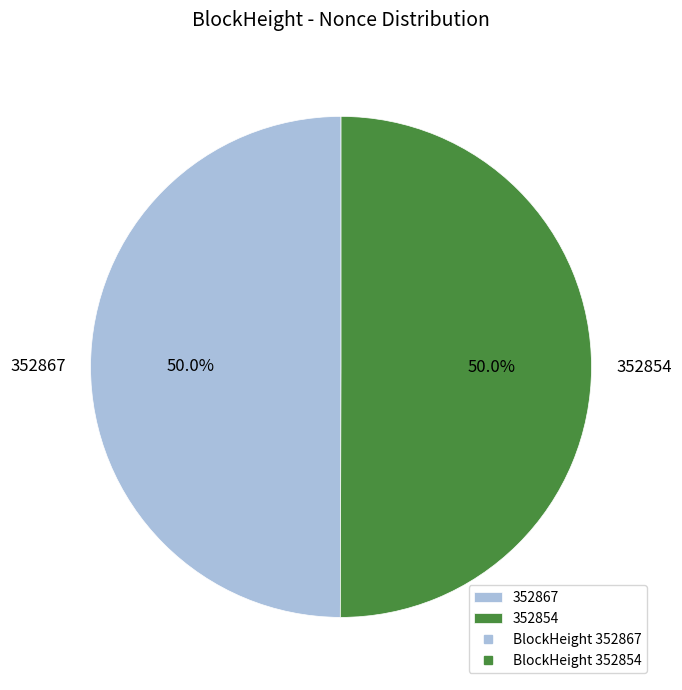

How many slices are in this pie chart?

2